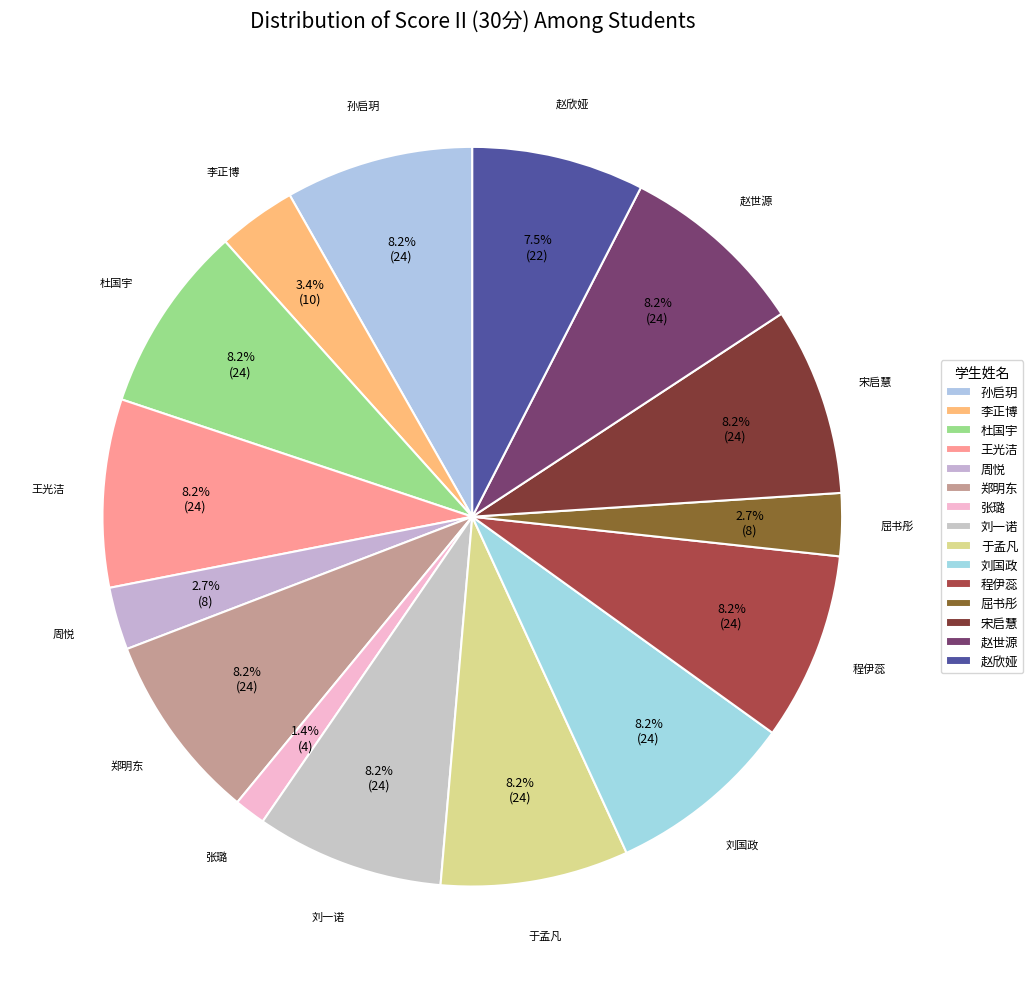

Is there any slice that represents more than half of the pie?

No